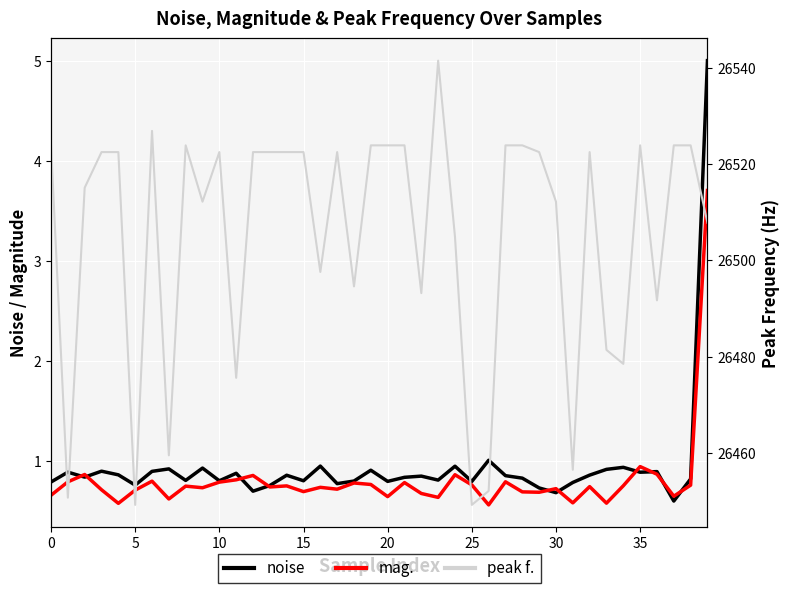

Which category has the lowest value across all series?

26